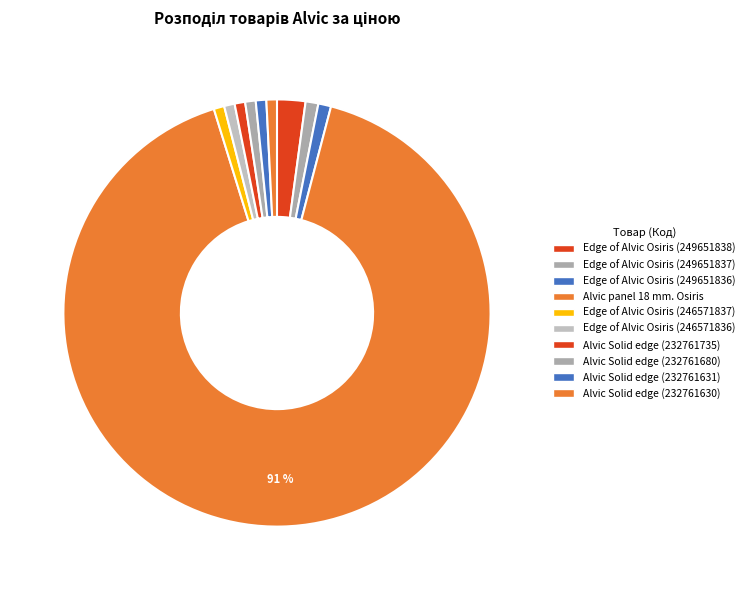

Combined, what portion of the pie is Edge of Alvic Osiris (249651837) and Alvic Solid edge (232761735)?

1.8%